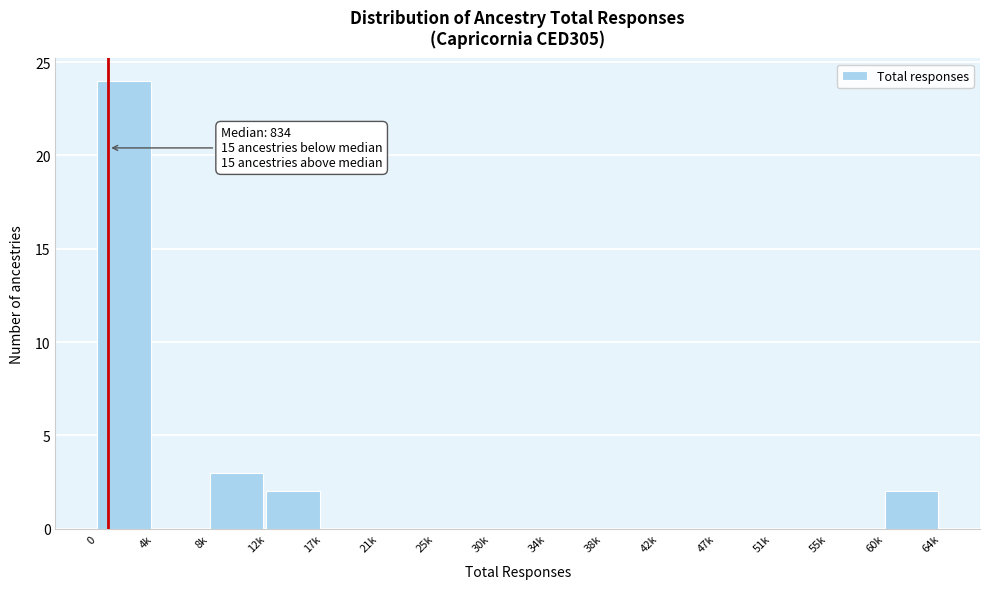

Reading right to left, list all the values displayed in this chart.

60k=2	55k=0	51k=0	47k=0	42k=0	38k=0	34k=0	30k=0	25k=0	21k=0	17k=0	12k=2	8k=3	4k=0	0=24